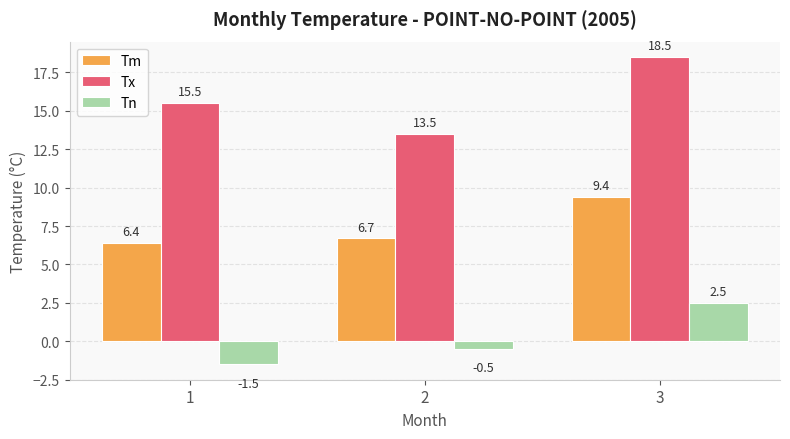

What is the sum of all Tn values?

0.5